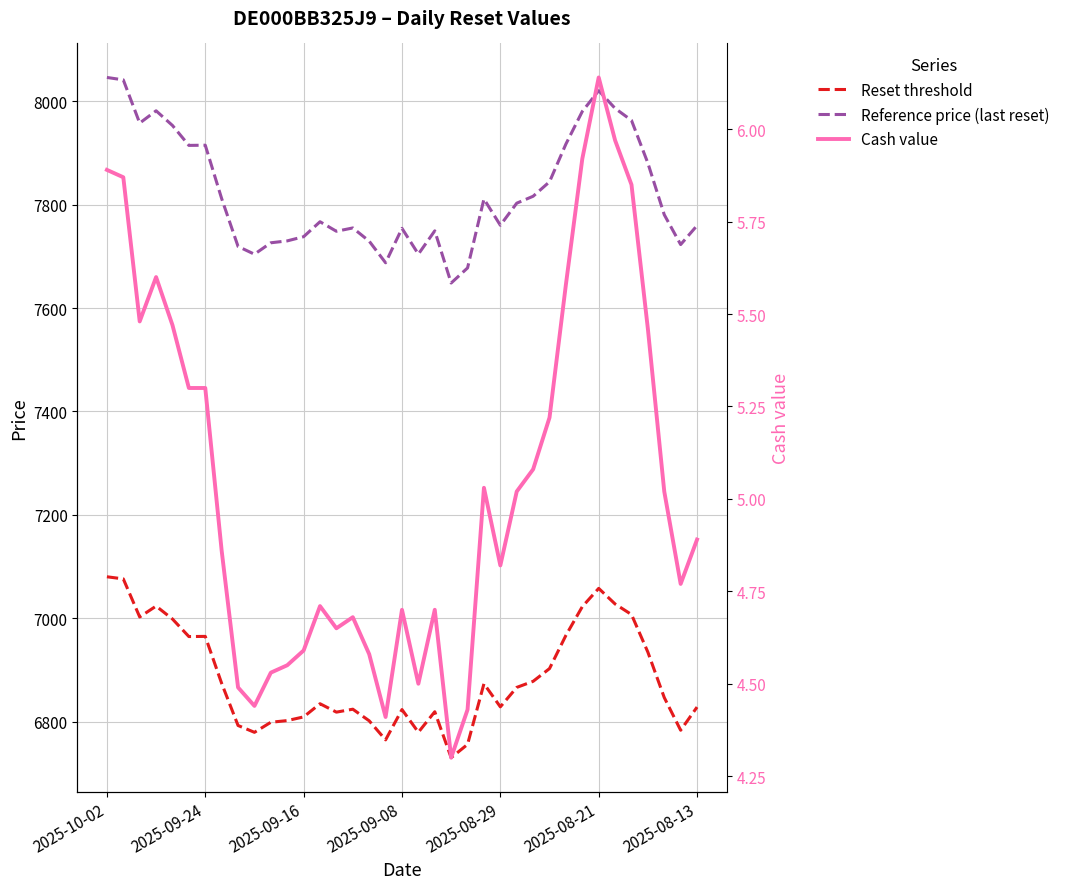

What position from the right is 2025-10-02?

37